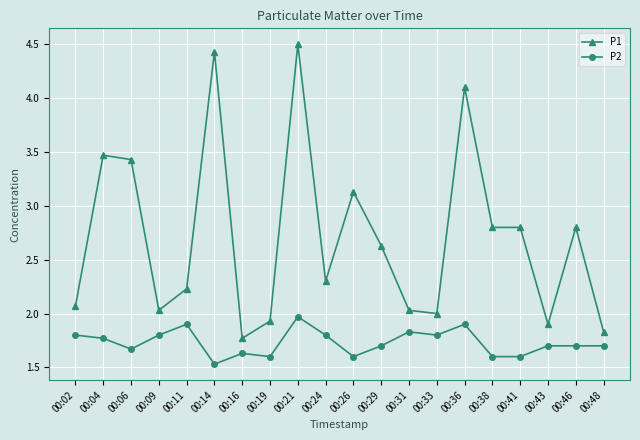

Which series has the widest spread of values?

P1